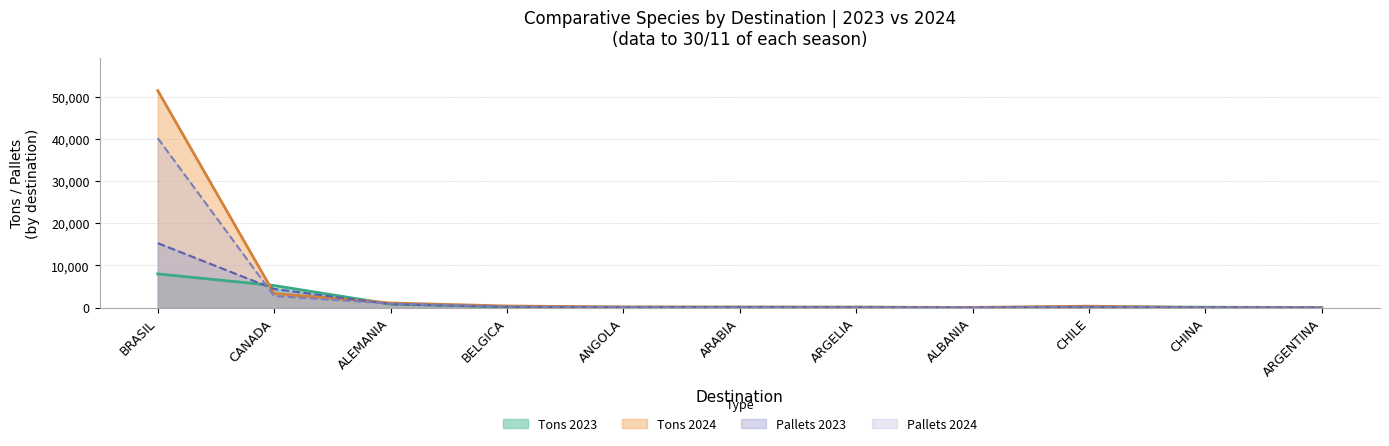

Reading right to left, what are all the values shown in this chart?

Tons 2023: 27	104	205	0	108	115	108	182	838	5243	8001
Tons 2024: 0	0	343	49	108	134	162	388	1100	3345	51492
Pallets 2023: 18	42	136	0	72	105	72	168	817	4422	15300
Pallets 2024: 0	0	228	20	72	126	108	268	980	2740	40196